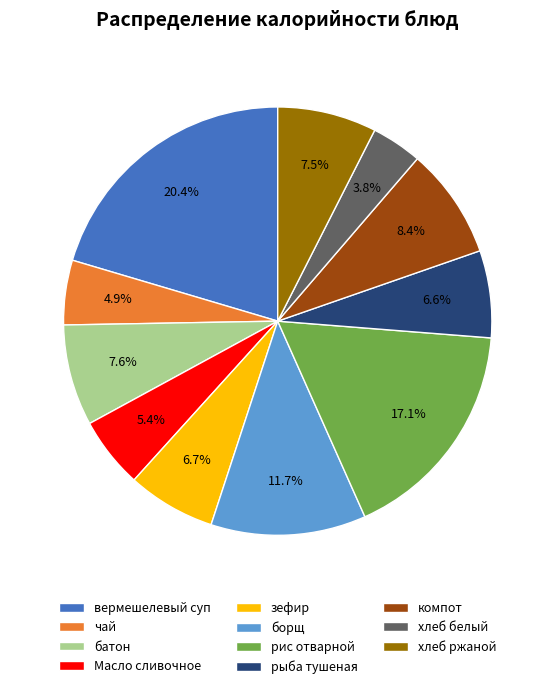

To the nearest percent, what portion does зефир represent?

7%